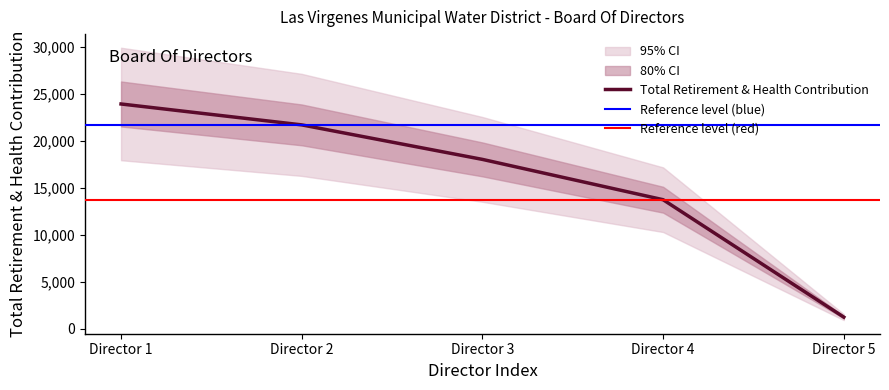

What is the minimum value for Total Retirement & Health Contribution?

1261